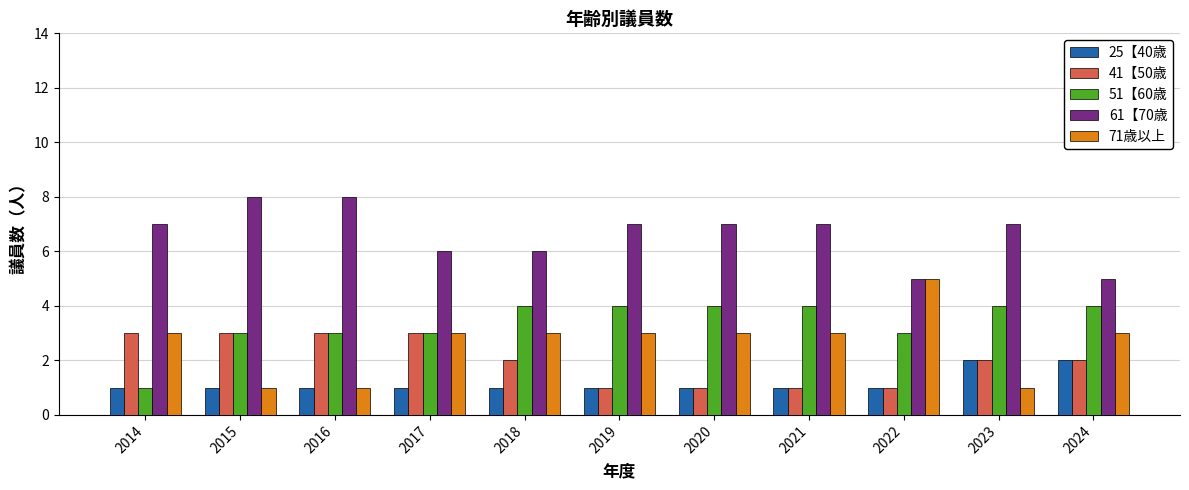

What is the sum of all 25【40歳 values?

13